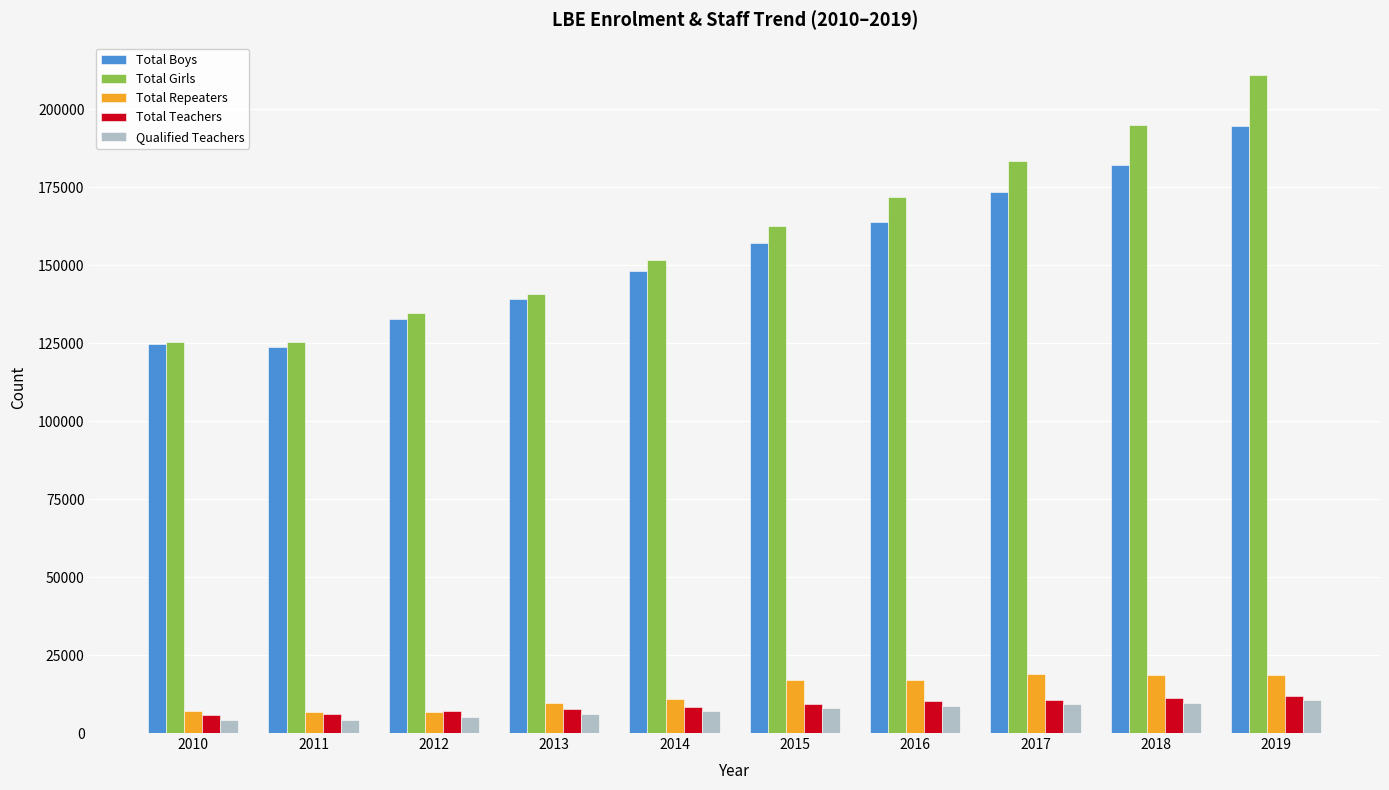

What is the difference between the maximum and minimum values in the Total Boys series?

70697